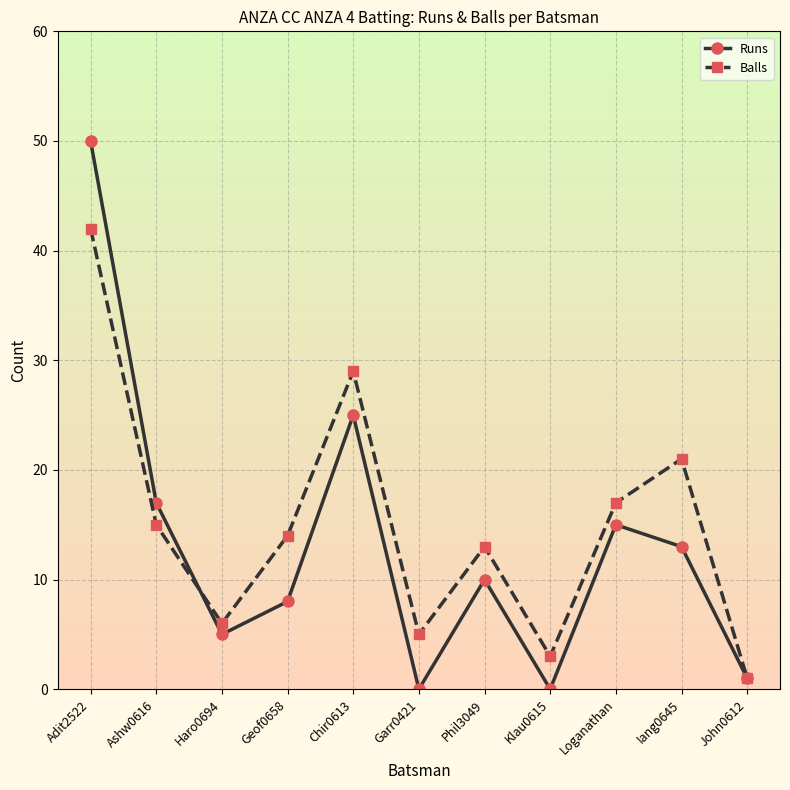

Where do Balls and Runs first cross each other?

Ashw0616 and Haro0694